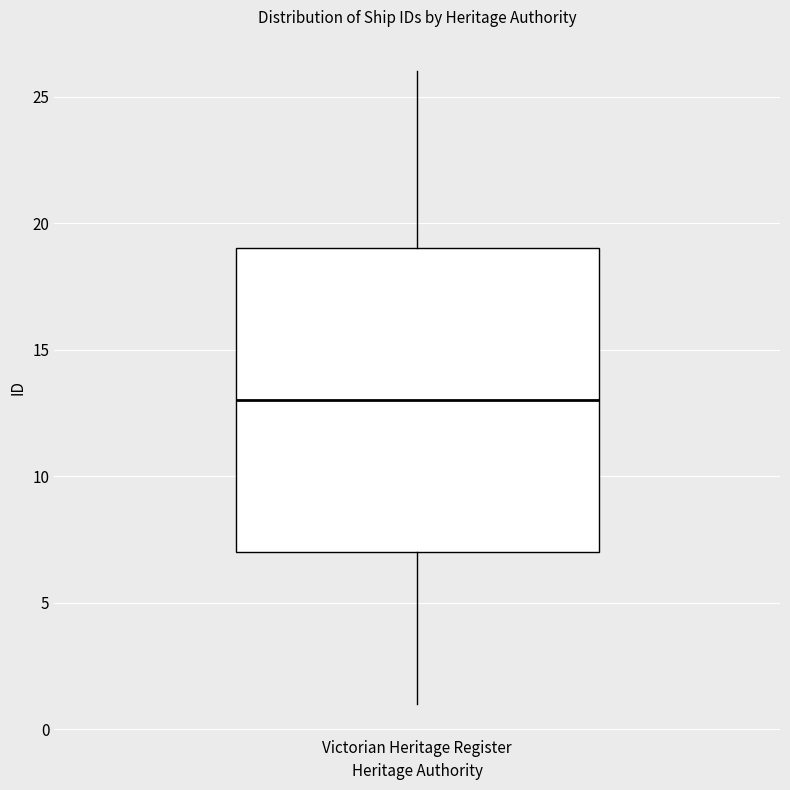

Where is the lower edge of the box for Victorian Heritage Register on the y-axis? The values are not printed on the chart, so give them approximately, as read against the axis.

7